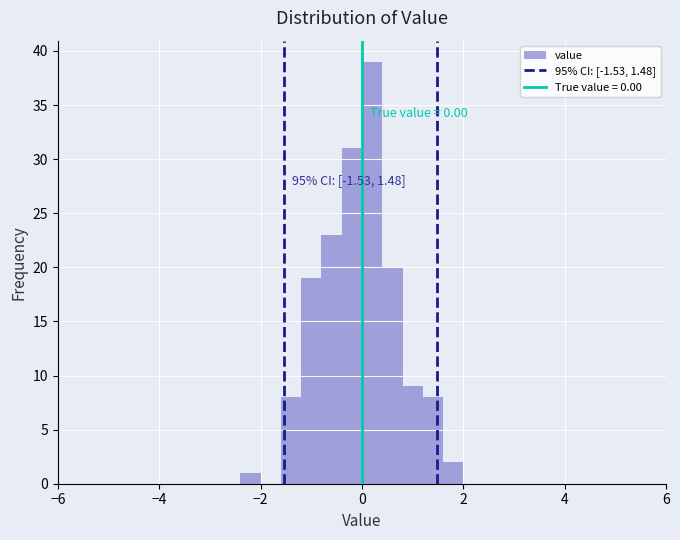

Read against the x-axis, roughly where is the centre of the tallest bar?

0.2